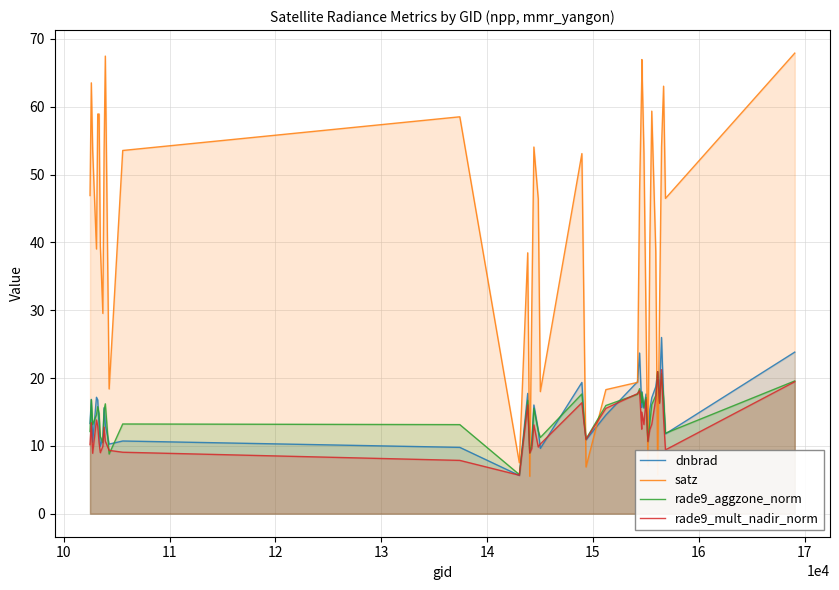

Which series has the widest spread of values?

satz